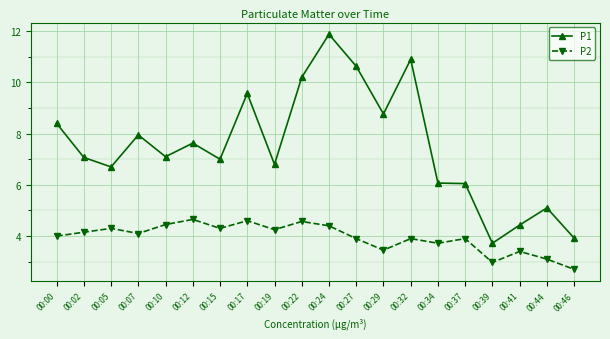

Where is the first local minimum for P2?

00:07